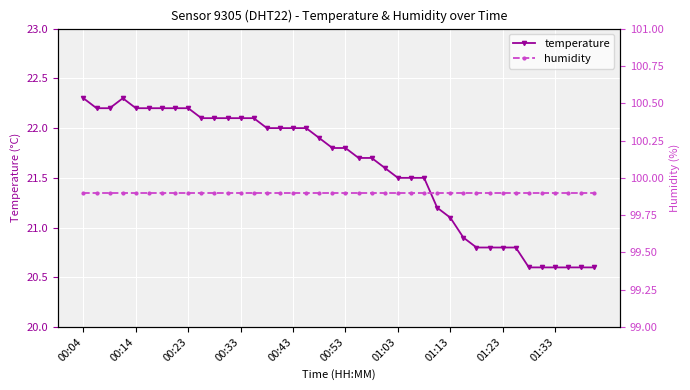

True or false: temperature has more than 0 interior local peaks.

True